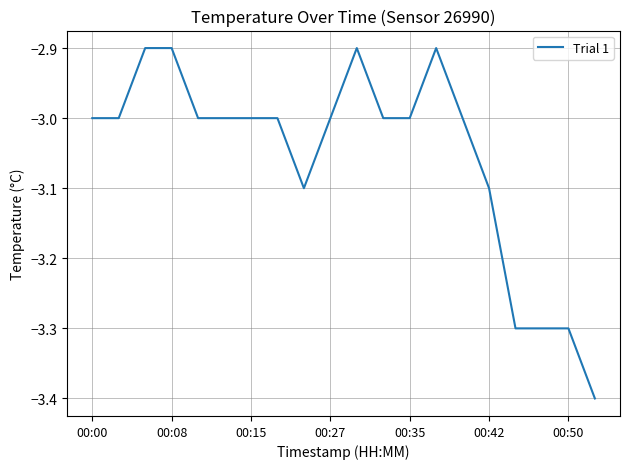

What is the minimum value shown in the chart?

-3.4